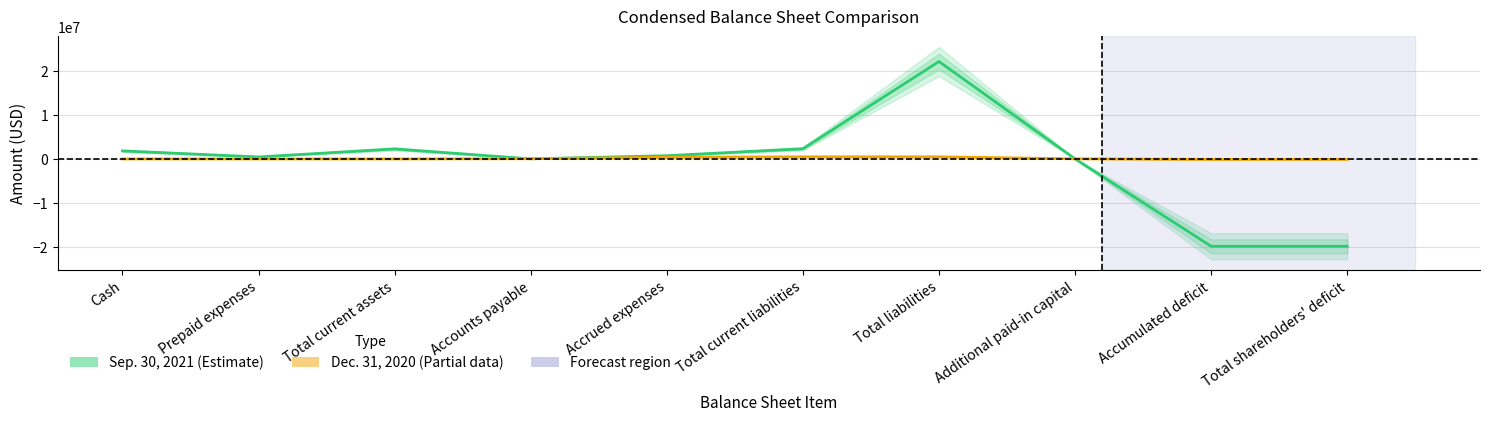

What is the spread (max minus min) of values at Accounts payable?

23700